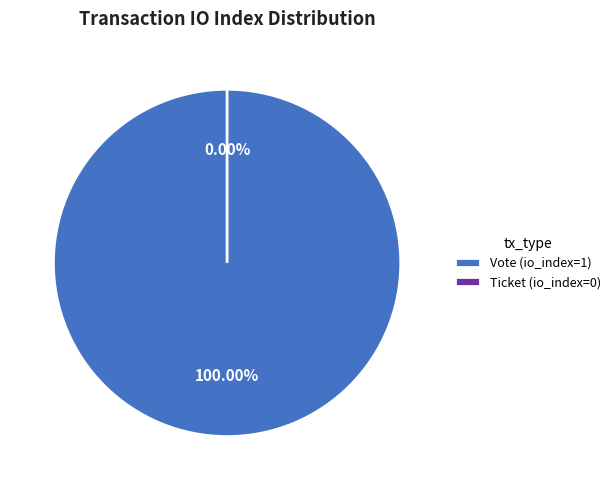

What is the smallest slice in the pie chart?

Ticket (io_index=0)